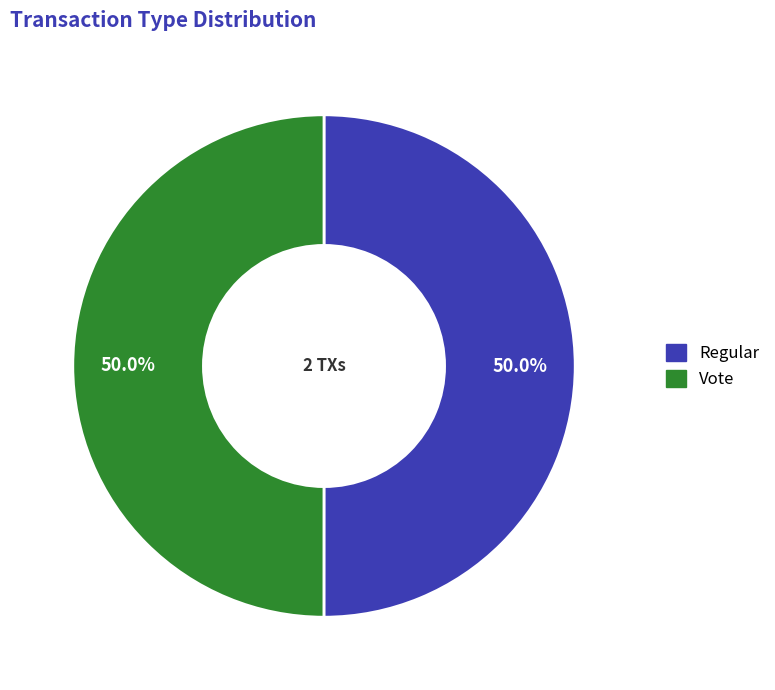

Approximately how many times larger is the value at Vote compared to Regular?

1.0